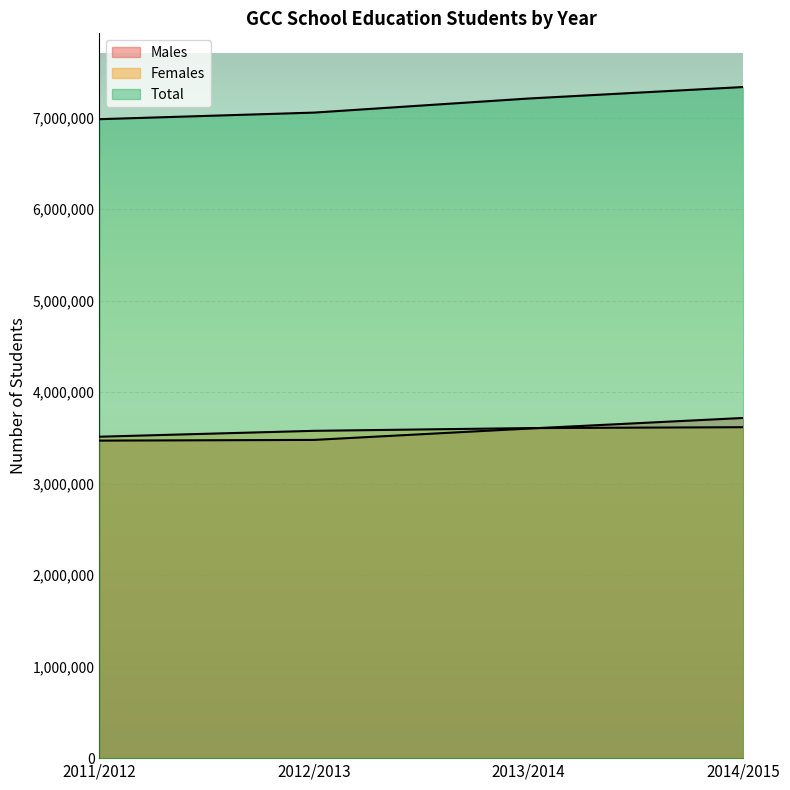

The Total series shows 4361956 at 2014/2015. True or false?

False